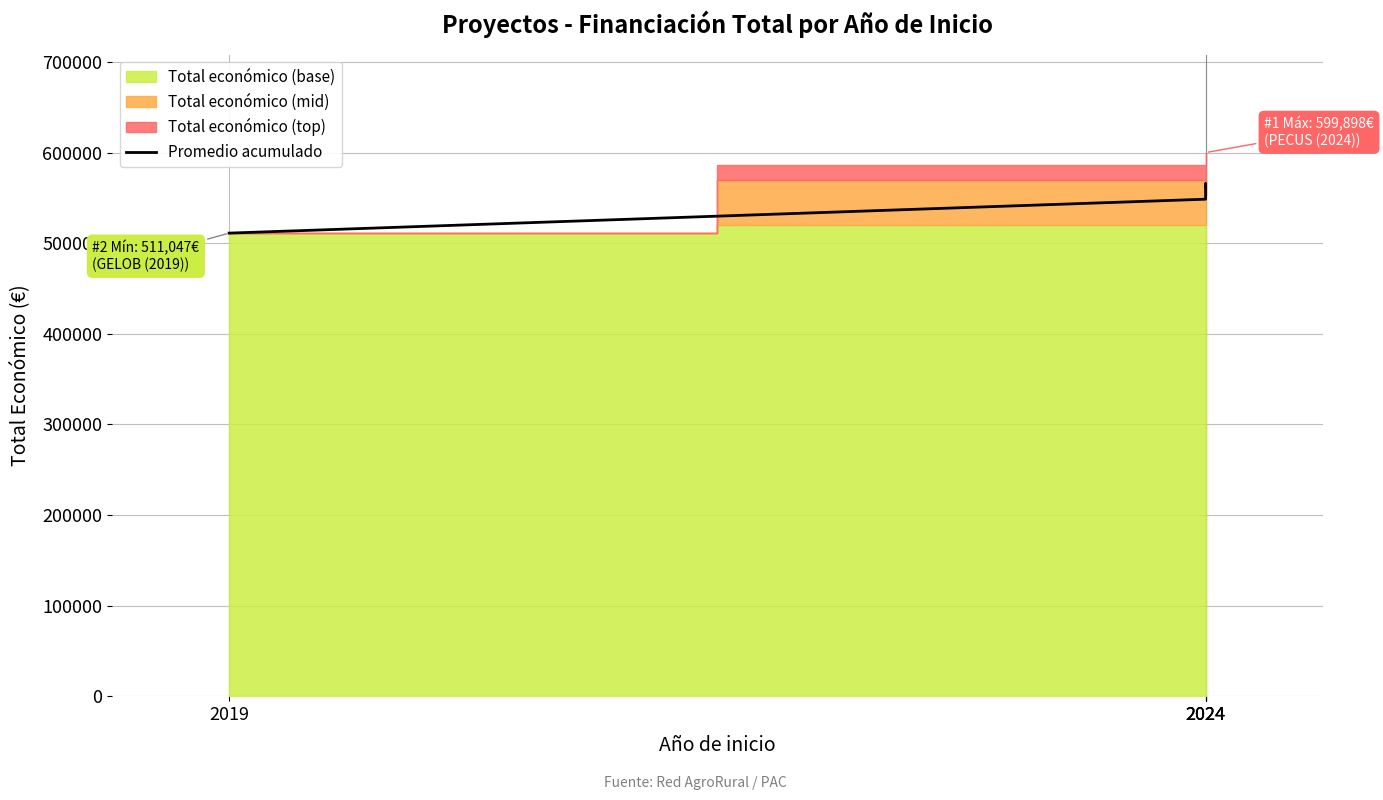

What is the sum of all values?

2187660.9